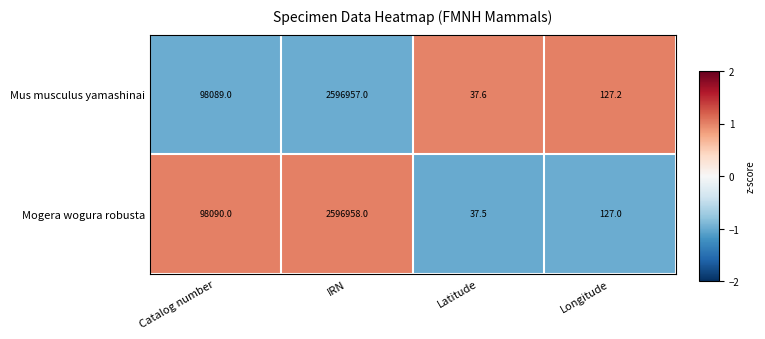

Which series has the largest range (max minus min)?

Mogera wogura robusta